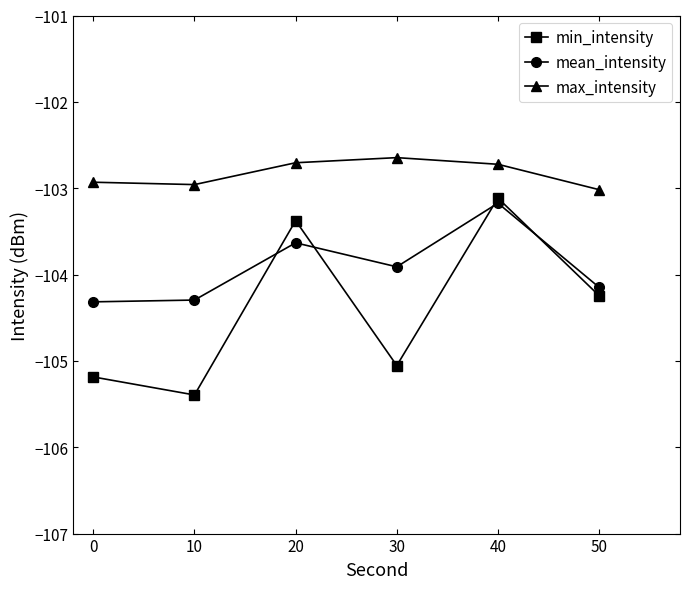

True or false: min_intensity has a value of -104.2 at 50.

True